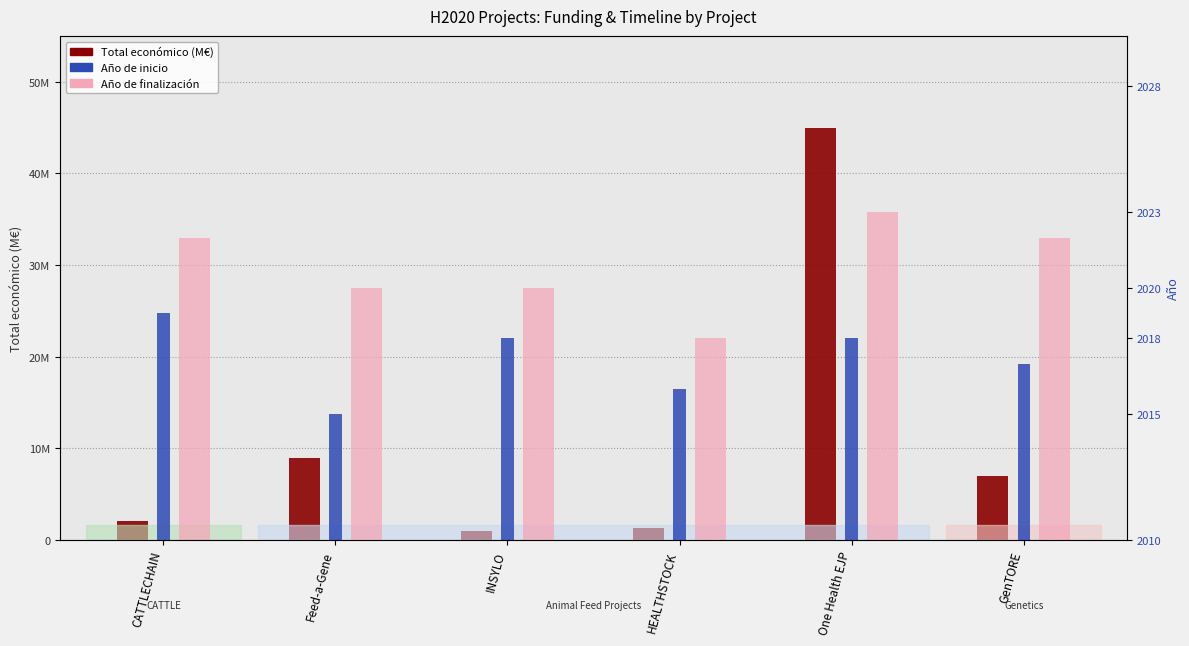

What is the label of the 5th bar from the right?

Feed-a-Gene